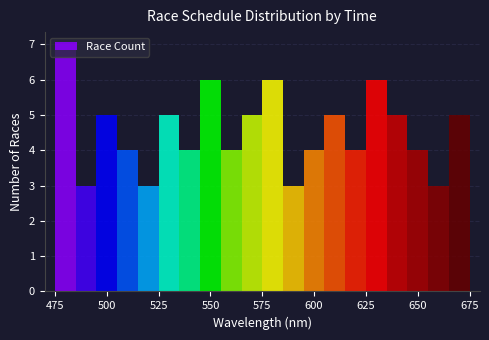

Read against the x-axis, roughly where is the centre of the tallest bar?

480